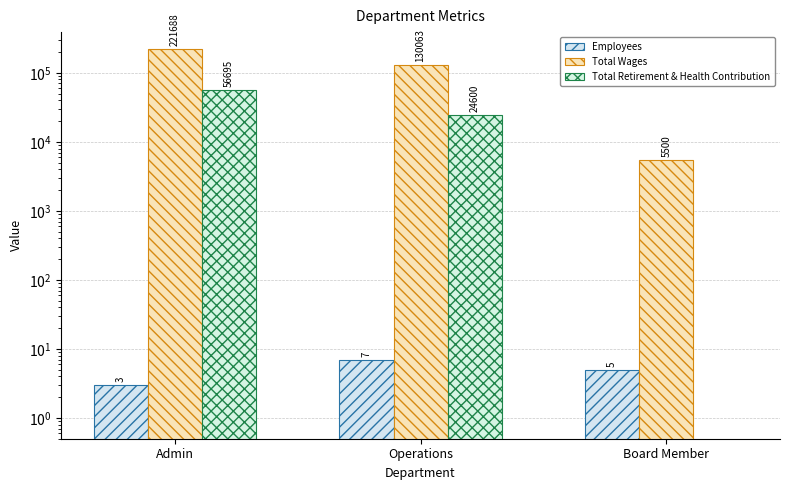

Which series has the largest total across all categories?

Total Wages